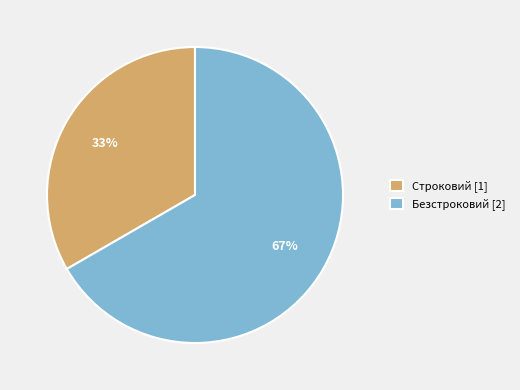

Approximately how many times larger is the value at Безстроковий compared to Строковий?

2.0